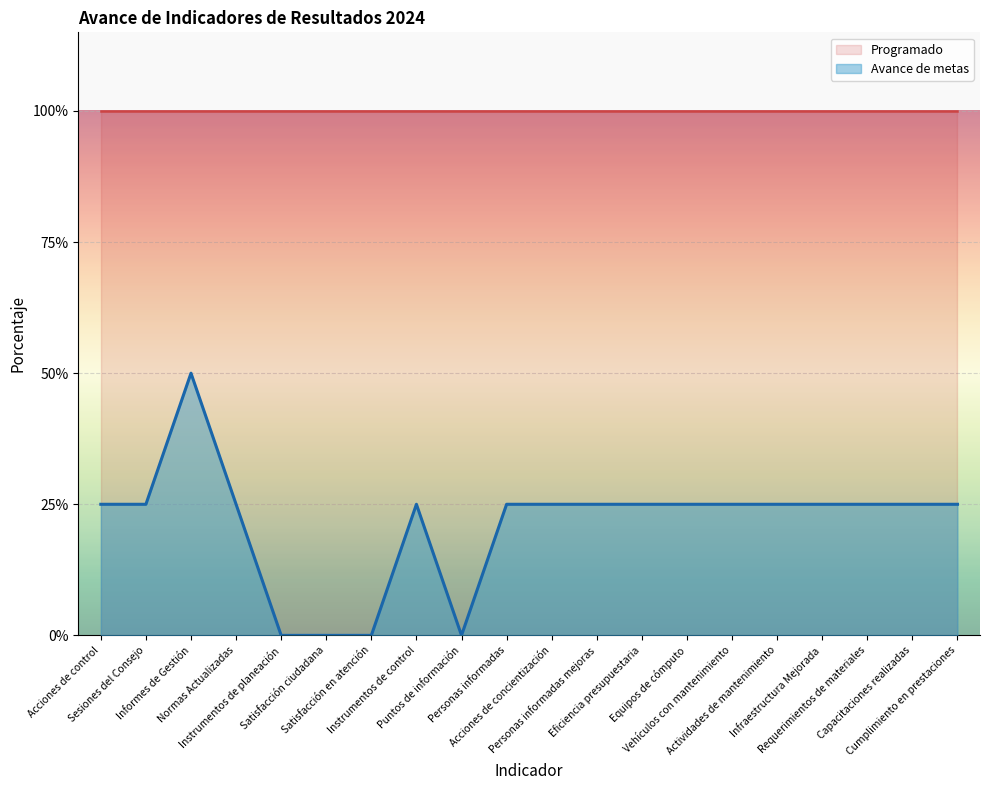

How many values are between 0 and 1?

20